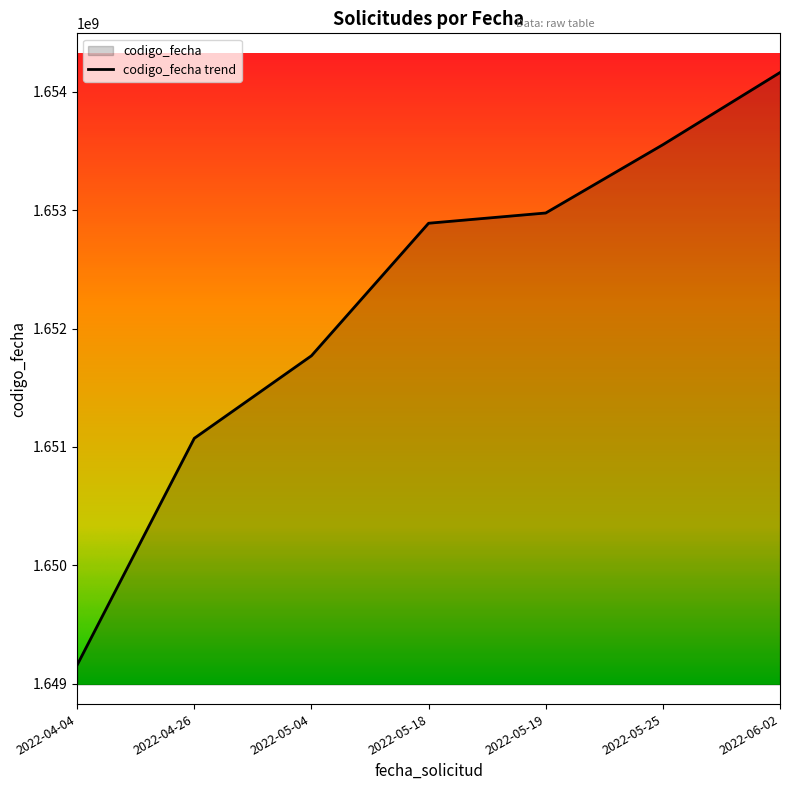

Does the chart display data point markers on the line(s)?

No